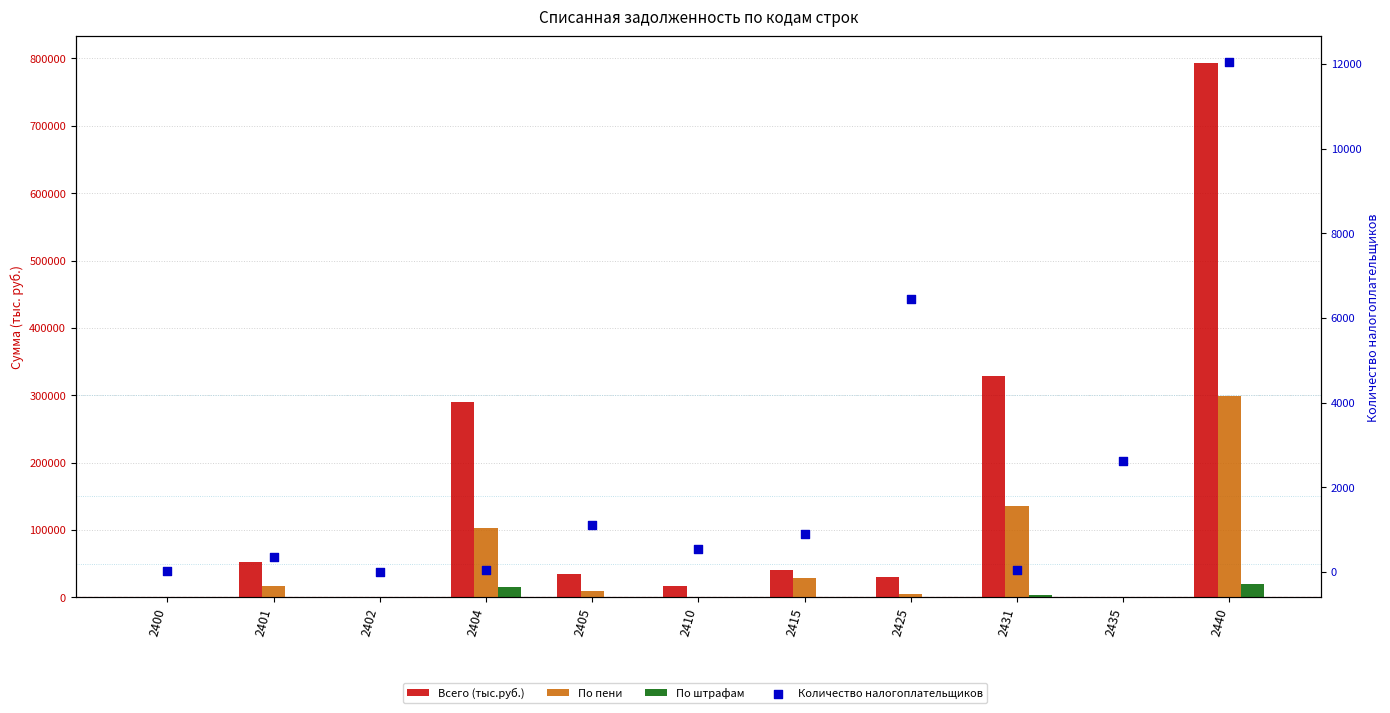

What are all the series names shown in the legend?

Всего (тыс.руб.), По пени, По штрафам, Количество налогоплательщиков